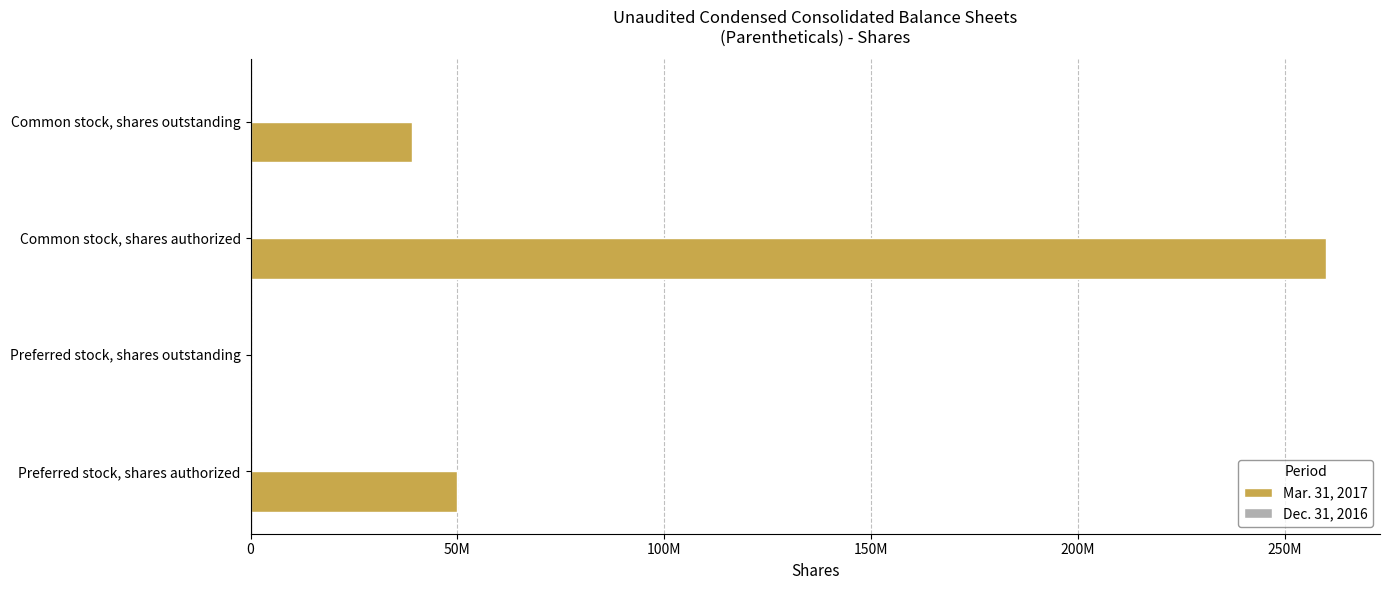

How many bars are there in total?

8